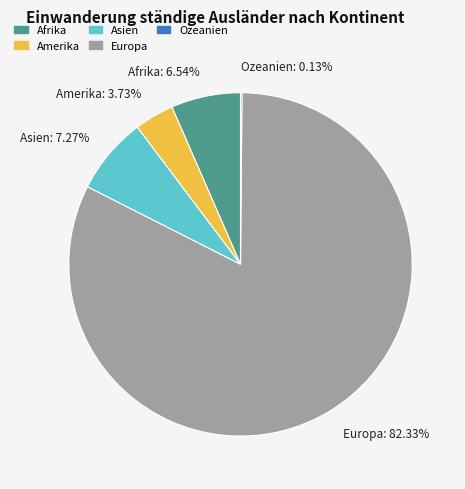

Which has a higher value, Asien or Europa?

Europa